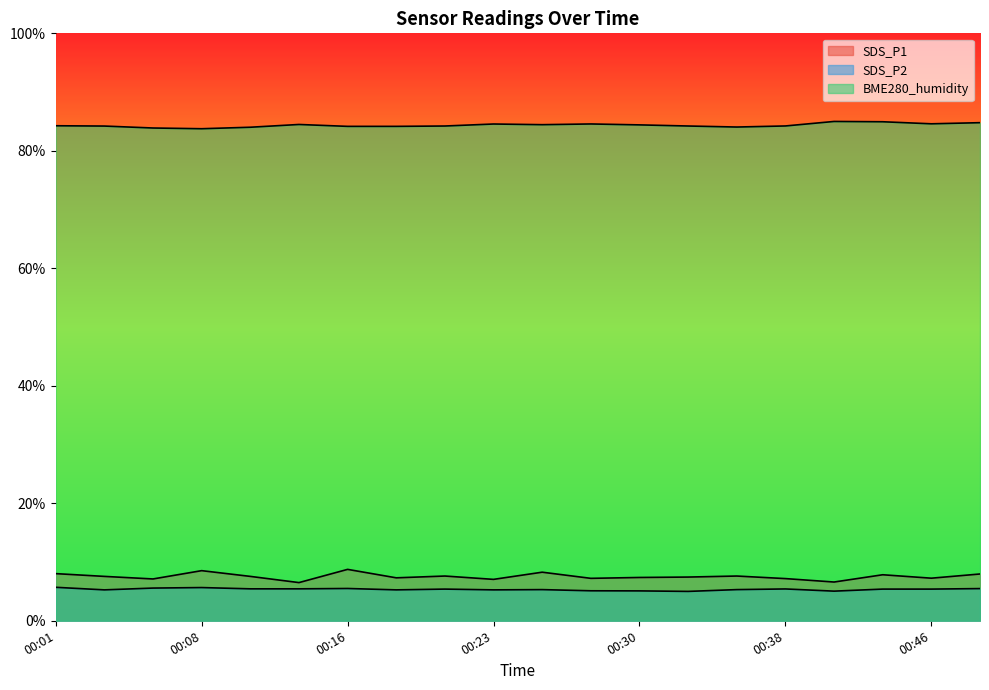

Which series has the largest total across all categories?

BME280_humidity